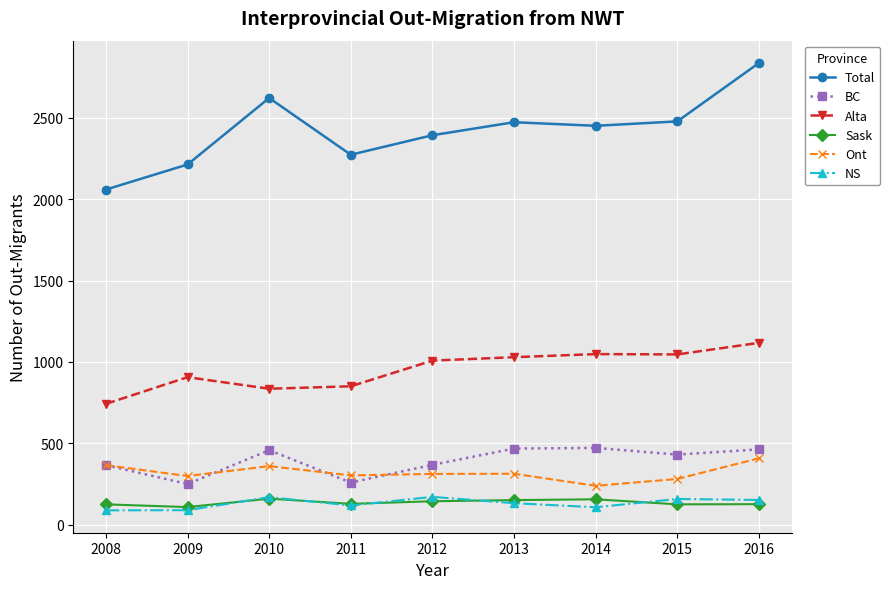

What are all the series names shown in the legend?

Total, BC, Alta, Sask, Ont, NS